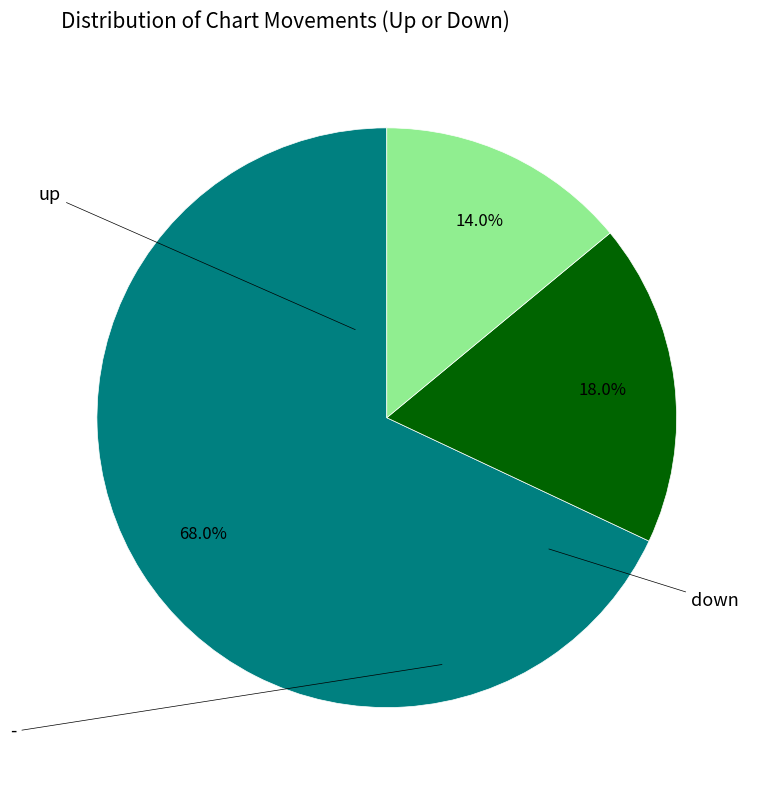

Is it true that down is 18% of the pie?

True